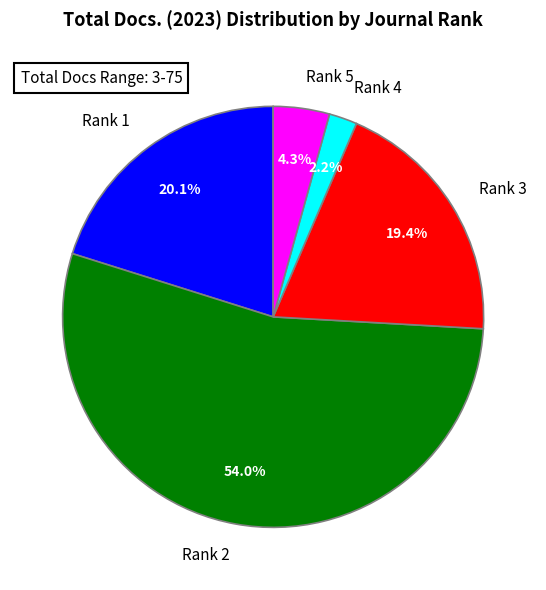

Is there a majority slice in this chart?

Yes